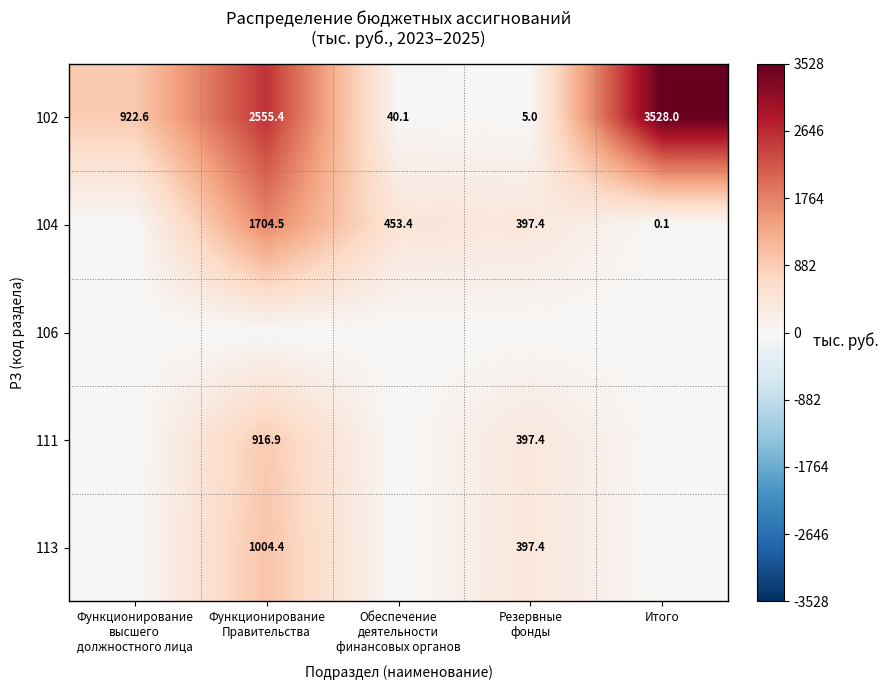

What is the difference between the second highest and minimum values in the 102 series?

2550.4